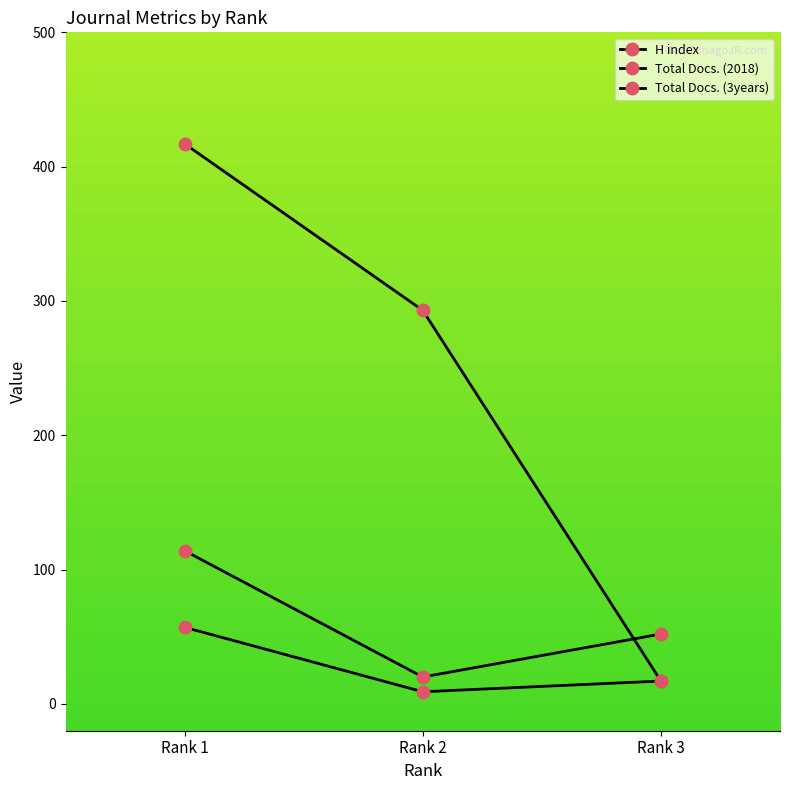

At Rank 3, list the series in order from largest to smallest.

Total Docs. (3years), H index, Total Docs. (2018)